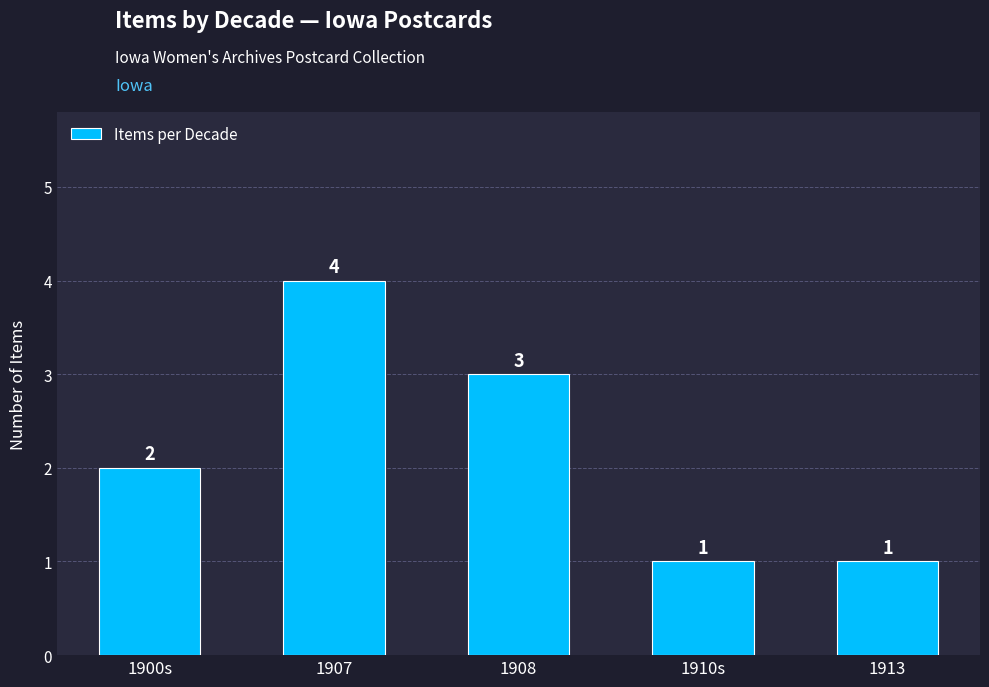

At which label is the value closest to 2?

1900s